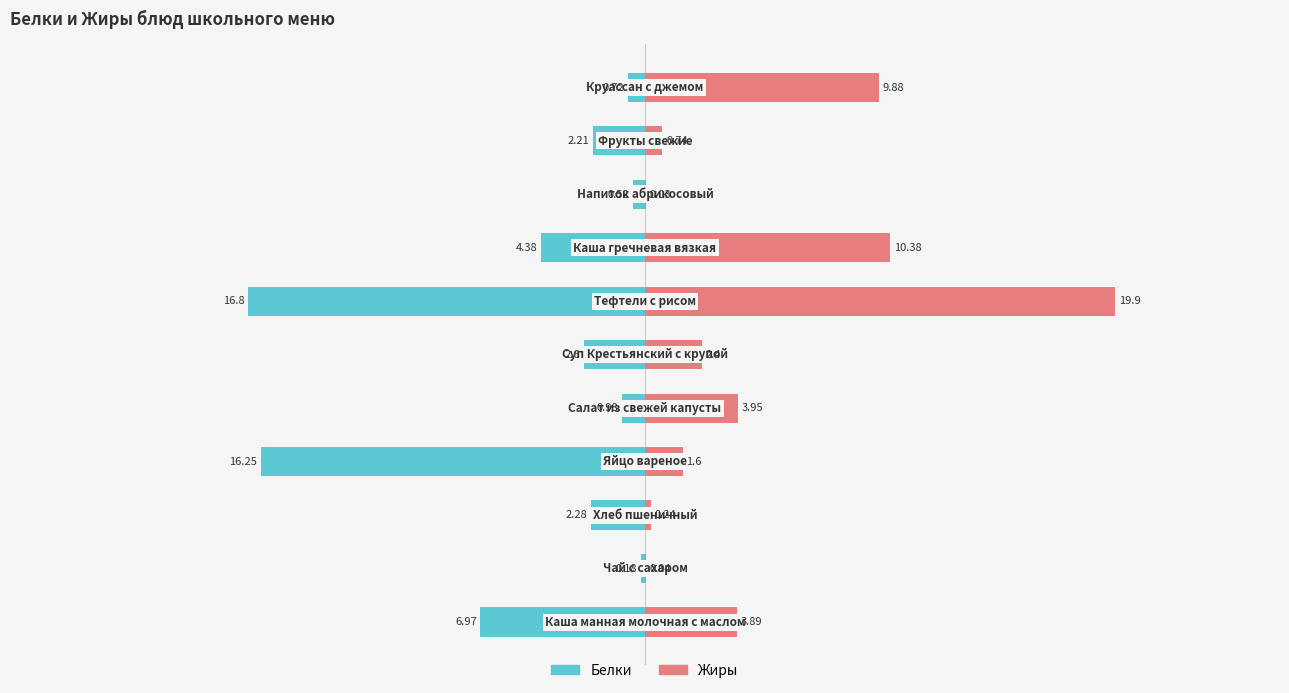

The Белки series shows -6.7 at 7. True or false?

False